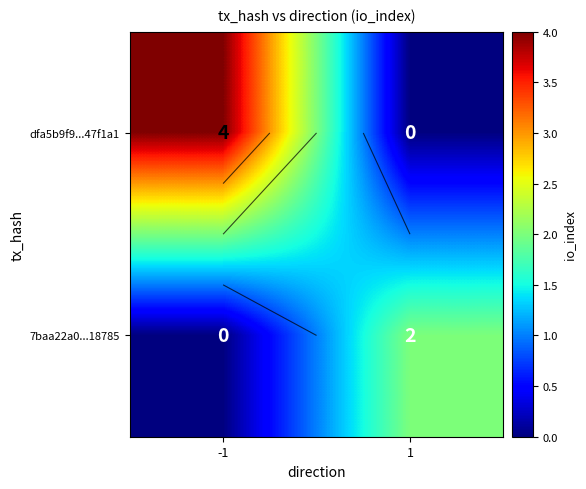

What is the average value of the 7baa22a0...18785 series?

1